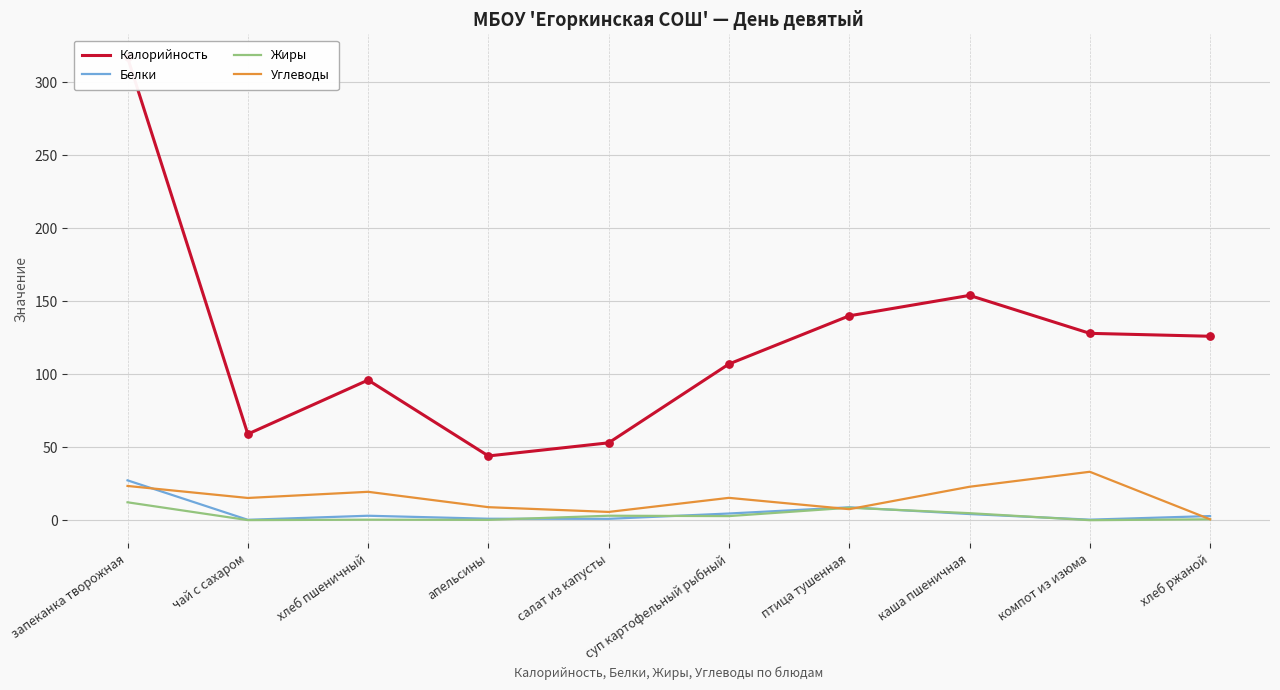

Which series reaches the maximum Y coordinate?

Калорийность